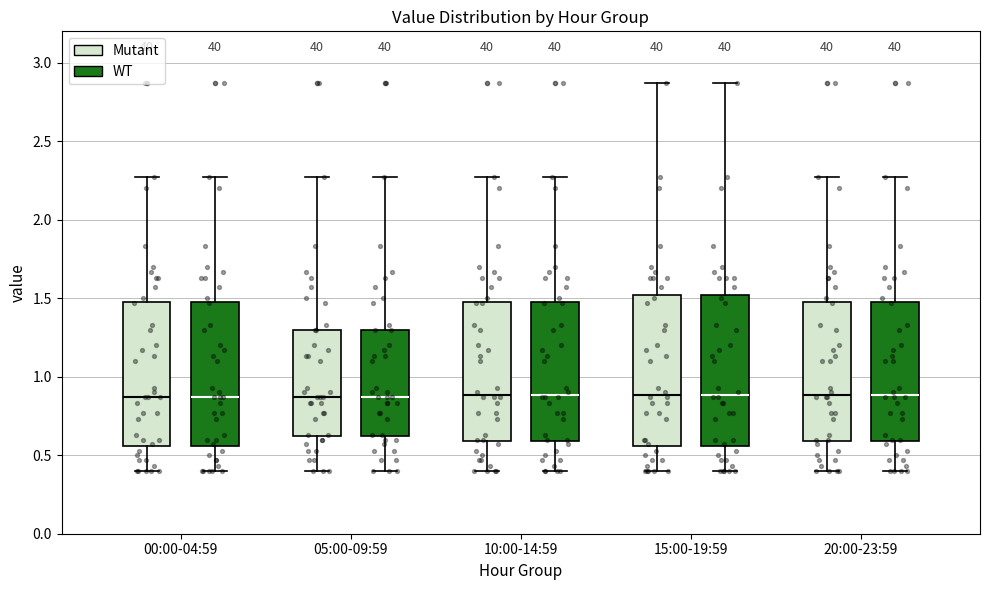

Reading left to right, transcribe this box plot: for each box, give where its median line is, the range the box spans, and where its two whiskers end, as read against the y-axis. The values are not printed on the chart, so give them approximately, as read against the axis.

00:00-04:59 (Mutant): median 0.85, box 0.55 to 1.50, whiskers 0.40 to 2.25
00:00-04:59 (WT): median 0.85, box 0.55 to 1.50, whiskers 0.40 to 2.25
05:00-09:59 (Mutant): median 0.85, box 0.60 to 1.30, whiskers 0.40 to 2.25
05:00-09:59 (WT): median 0.85, box 0.60 to 1.30, whiskers 0.40 to 2.25
10:00-14:59 (Mutant): median 0.90, box 0.60 to 1.50, whiskers 0.40 to 2.25
10:00-14:59 (WT): median 0.90, box 0.60 to 1.50, whiskers 0.40 to 2.25
15:00-19:59 (Mutant): median 0.90, box 0.55 to 1.50, whiskers 0.40 to 2.85
15:00-19:59 (WT): median 0.90, box 0.55 to 1.50, whiskers 0.40 to 2.85
20:00-23:59 (Mutant): median 0.90, box 0.60 to 1.50, whiskers 0.40 to 2.25
20:00-23:59 (WT): median 0.90, box 0.60 to 1.50, whiskers 0.40 to 2.25